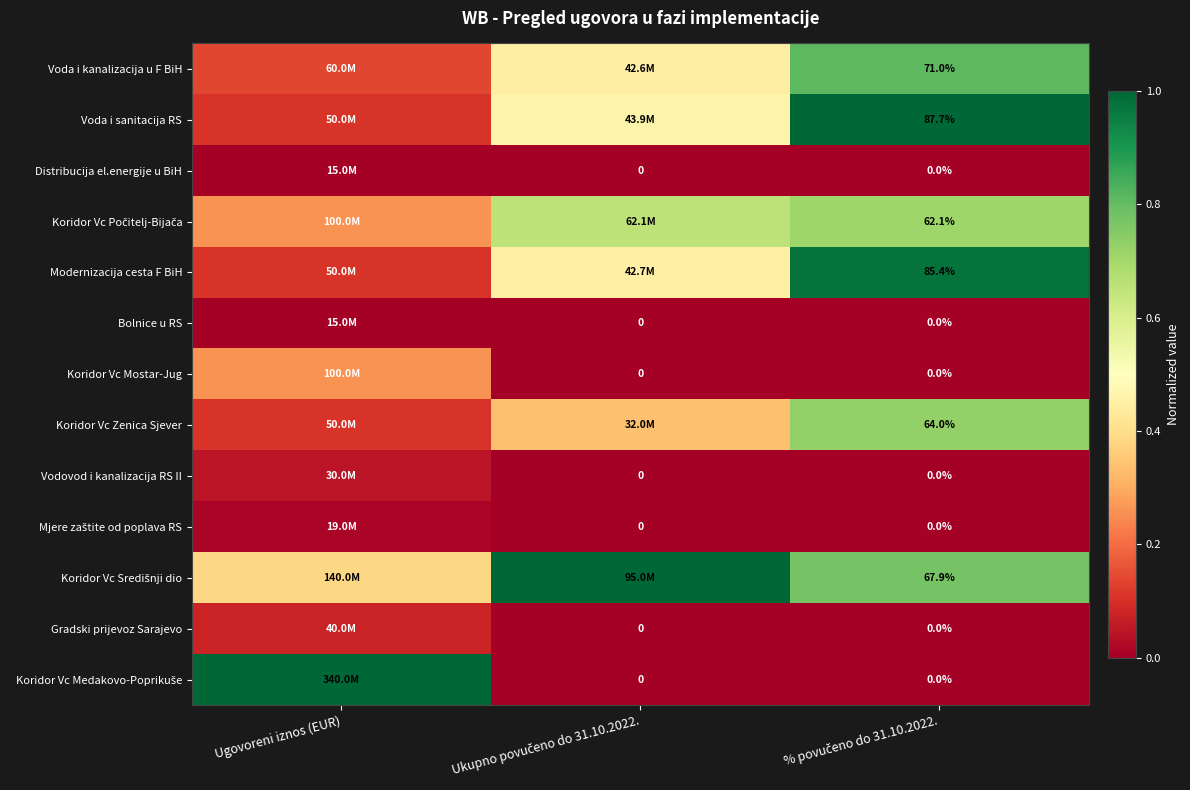

Count the Koridor Vc Mostar-Jug values in the range 0 to 1.

3